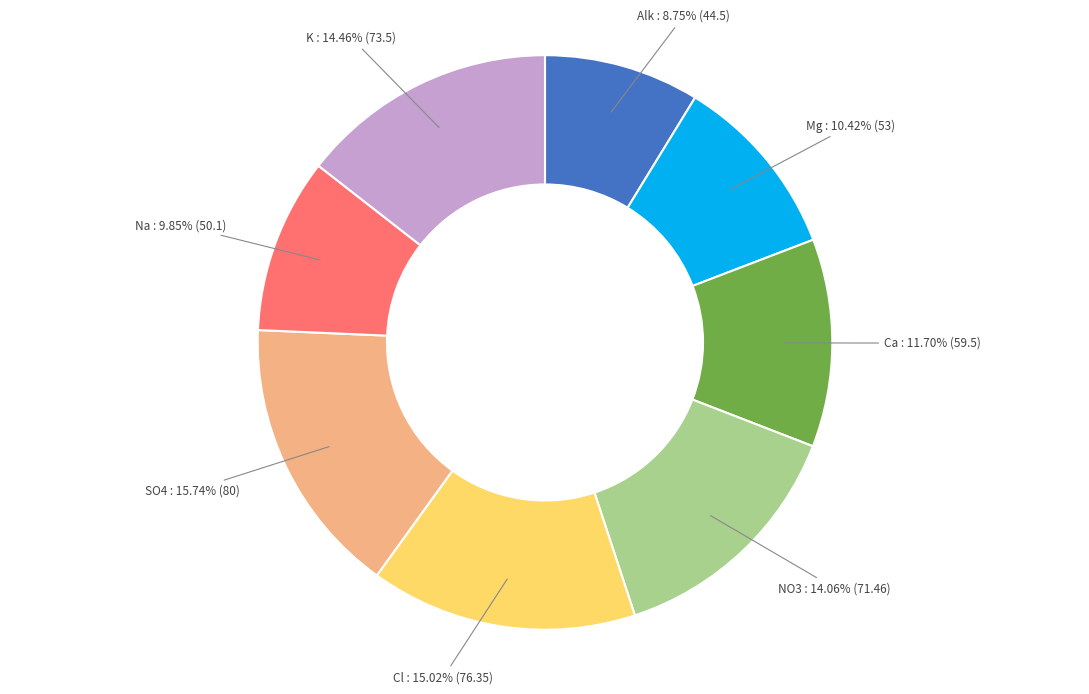

Which slice is the smallest?

Alk